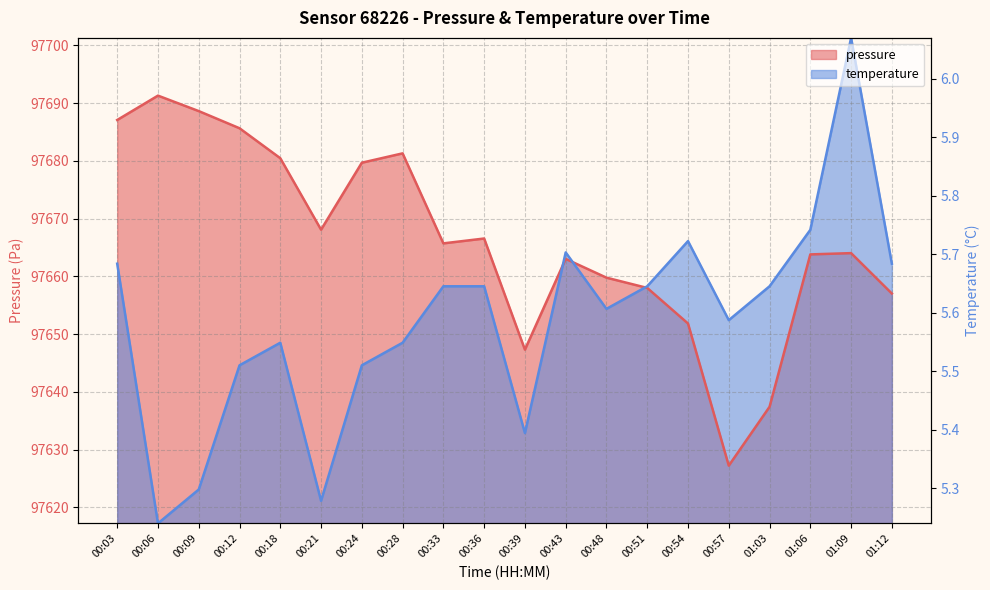

Which series has the widest spread of values?

temperature